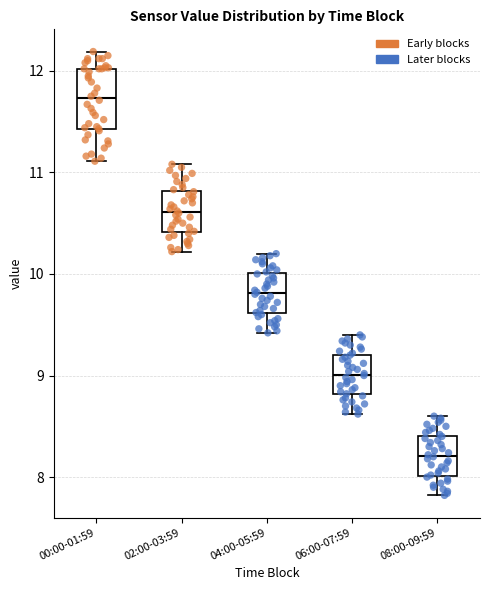

Which box is the tallest, from its lower edge to its upper edge?

00:00-01:59